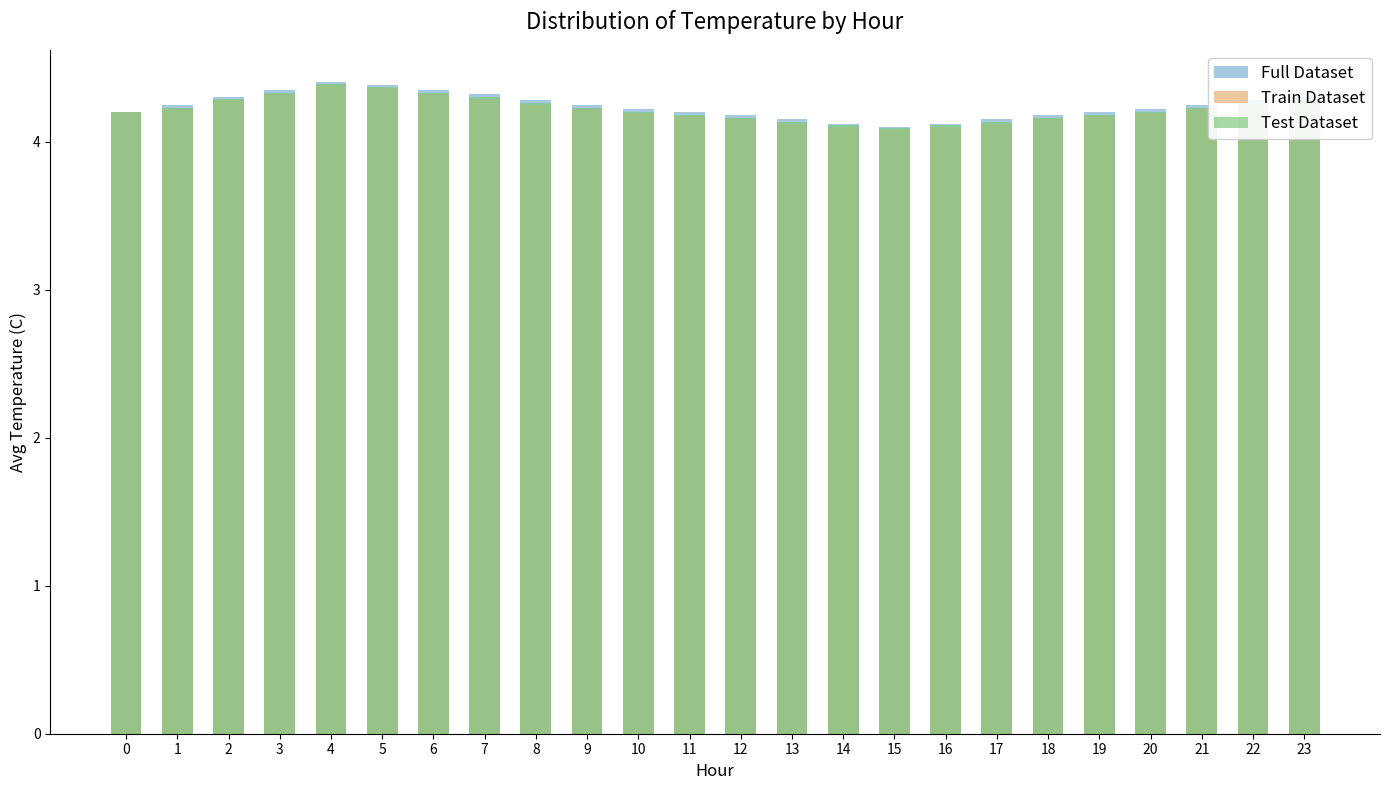

Reading right to left, transcribe all the data shown in this chart.

Full Dataset: 4.3	4.3	4.2	4.2	4.2	4.2	4.2	4.1	4.1	4.1	4.2	4.2	4.2	4.2	4.2	4.3	4.3	4.3	4.4	4.4	4.3	4.3	4.2	4.2
Train Dataset: 4.3	4.2	4.2	4.2	4.2	4.2	4.1	4.1	4.1	4.1	4.1	4.2	4.2	4.2	4.2	4.2	4.3	4.3	4.4	4.4	4.3	4.3	4.2	4.2
Test Dataset: 4.3	4.3	4.2	4.2	4.2	4.2	4.1	4.1	4.1	4.1	4.1	4.2	4.2	4.2	4.2	4.3	4.3	4.3	4.4	4.4	4.3	4.3	4.2	4.2